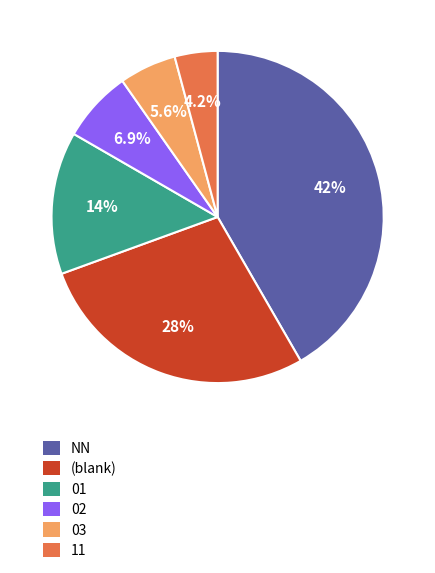

Which has a higher value, 02 or NN?

NN